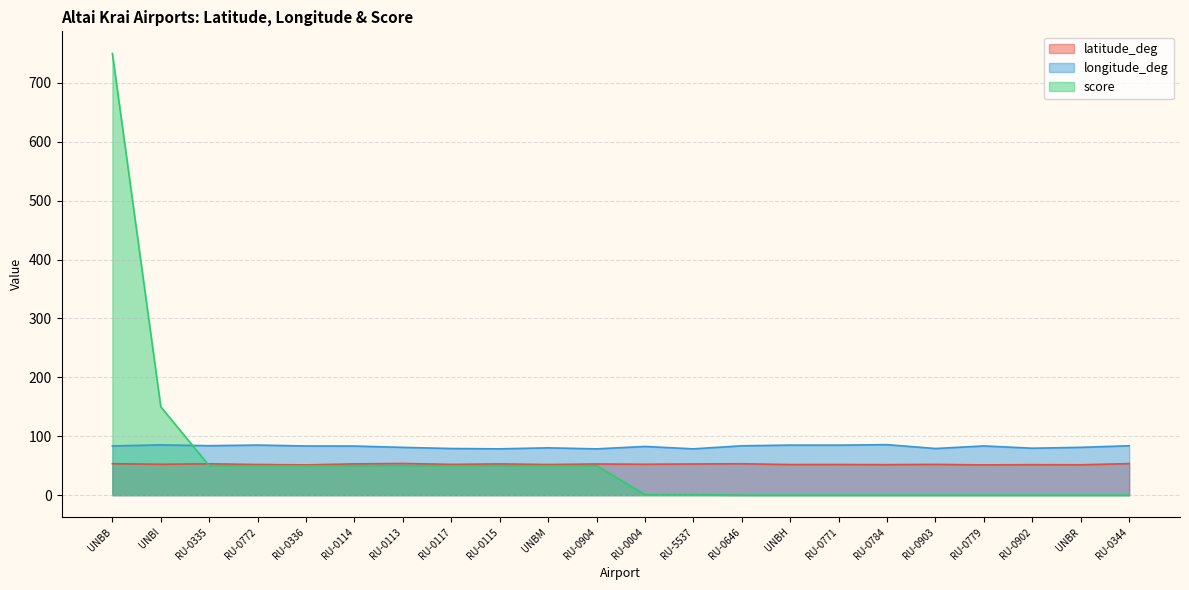

Which series has the largest total across all categories?

longitude_deg